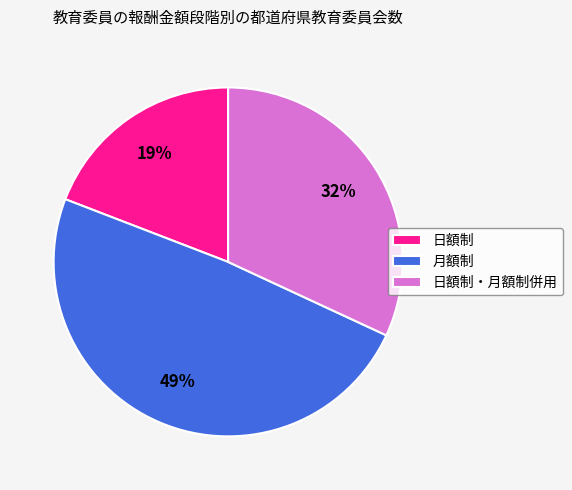

Rank the categories by value from highest to lowest.

月額制, 日額制・月額制併用, 日額制